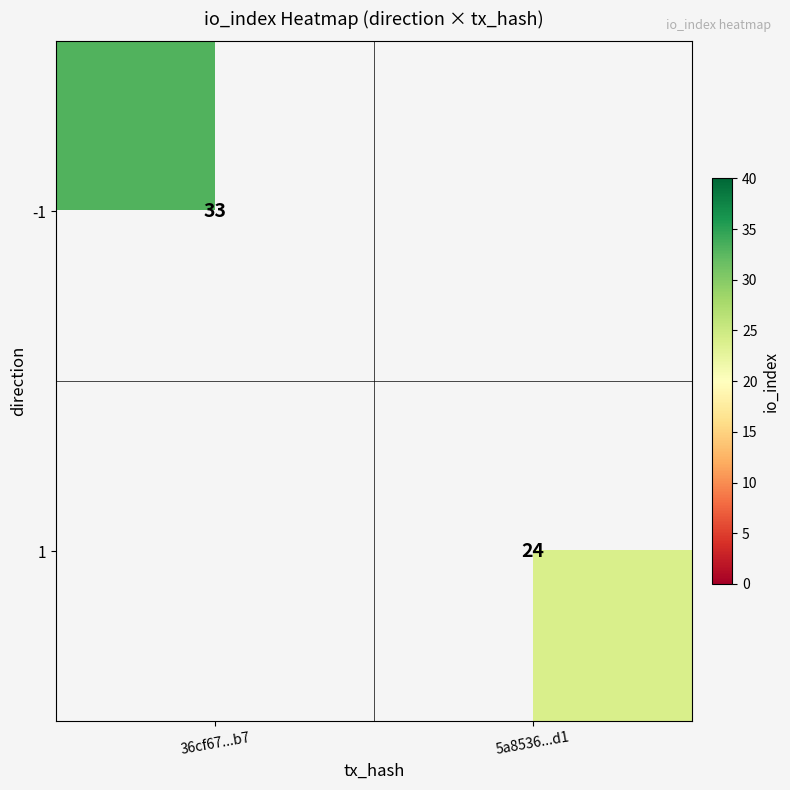

True or false: -1 has a value of 10.5 at 36cf67...b7.

False